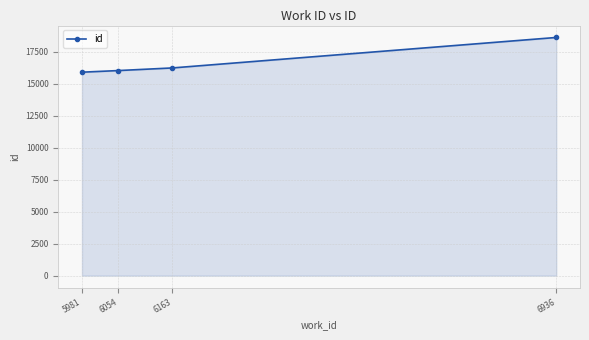

Count the number of categories in the chart.

4